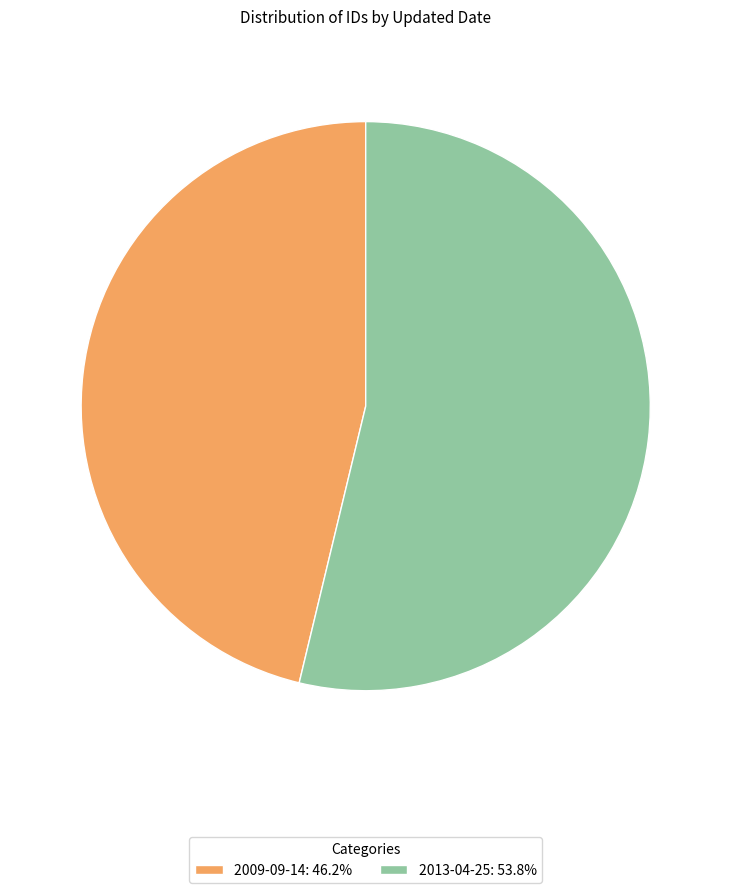

Combined, do 2009-09-14: 46.2% and 2013-04-25: 53.8% account for over 50%?

Yes